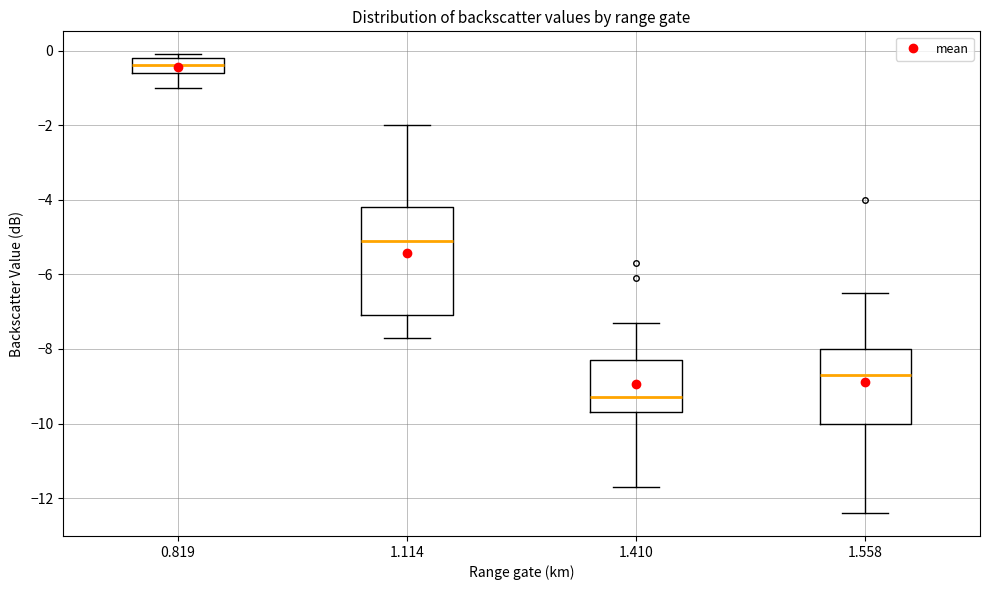

Which box has the lowest median line?

1.410